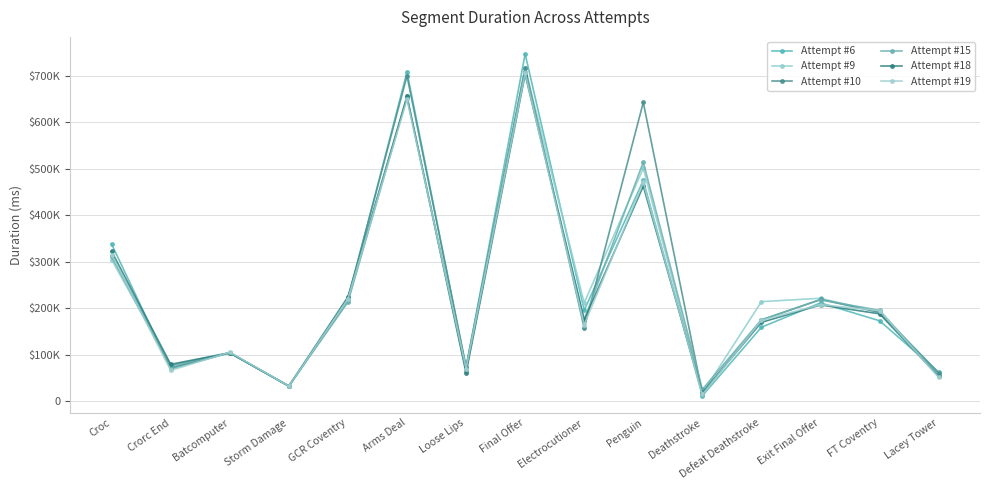

Reading left to right, list all the values displayed in this chart.

Attempt #6: 337585	69329	104029	32654	216750	707605	71859	746332	195610	474622	11685	159000	211359	172965	62423
Attempt #9: 303980	76530	104079	32561	216122	655375	69200	716289	211452	500606	16890	214030	221327	190572	61720
Attempt #10: 312389	72154	103968	32377	221936	699042	74528	716915	157278	642290	16500	174595	218715	191090	60780
Attempt #15: 311638	76109	104170	32578	213043	652494	65888	707759	174968	513886	25374	175043	218045	195377	55138
Attempt #18: 321977	79344	104168	32579	224172	655183	60589	702085	174579	462043	18465	169531	206984	187873	53358
Attempt #19: 315132	66218	105372	32613	220074	648508	69985	704508	164045	470151	14515	173846	207748	194730	51202